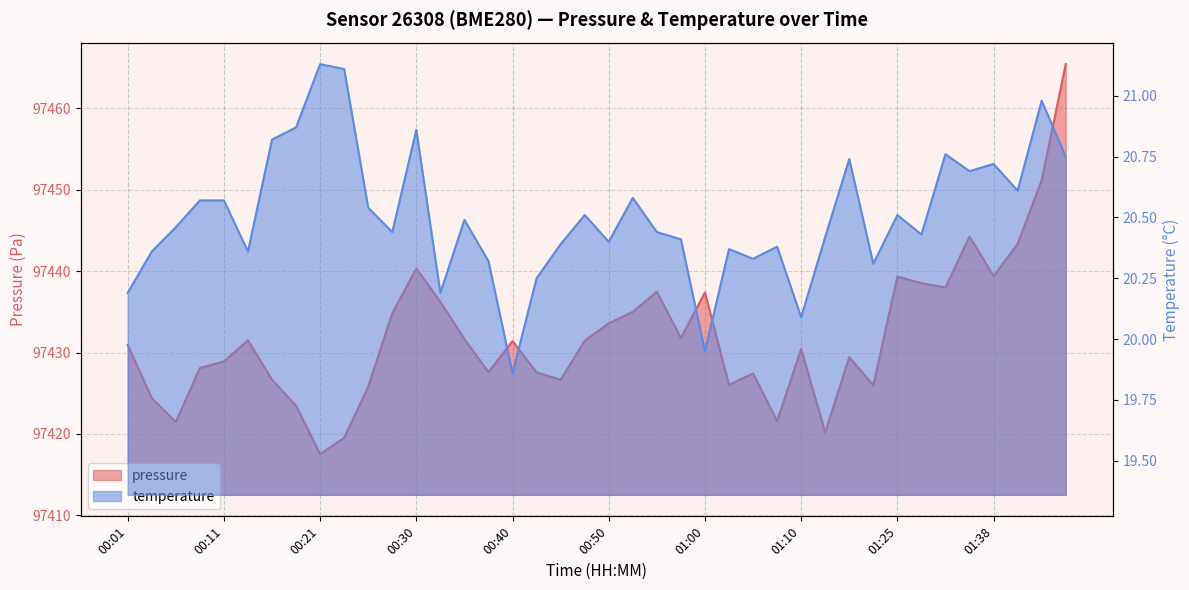

What is the total value across all series at 00:53?

97455.6